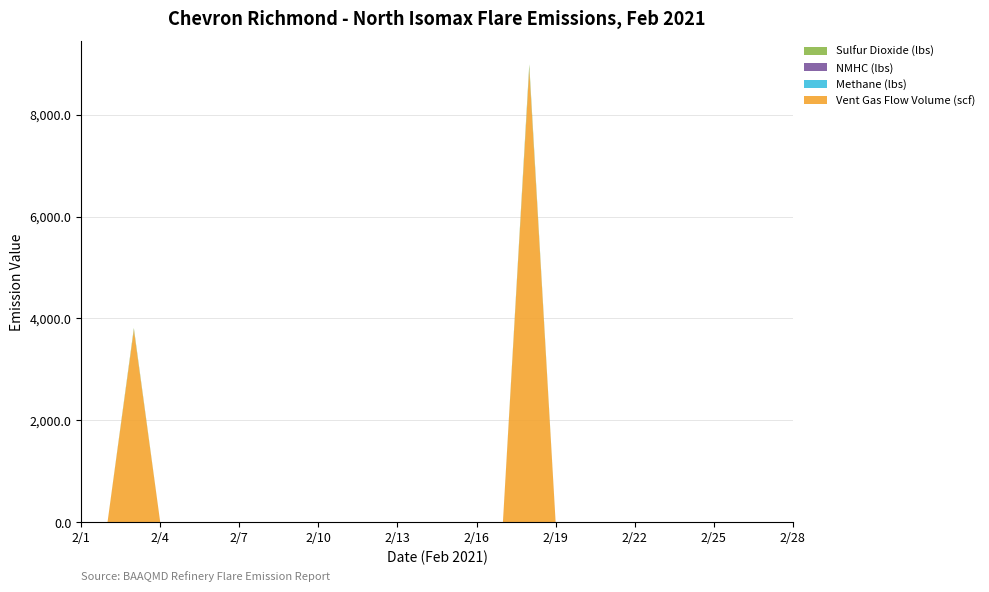

Reading right to left, list all the values displayed in this chart.

Vent Gas Flow Volume (scf): 0.0	0.0	0.0	0.0	0.0	0.0	0.0	0.0	0.0	0.0	8895.8	0.0	0.0	0.0	0.0	0.0	0.0	0.0	0.0	0.0	0.0	0.0	0.0	0.0	0.0	3774.2	0.0	0.0
Methane (lbs): 0.0	0.0	0.0	0.0	0.0	0.0	0.0	0.0	0.0	0.0	2.5	0.0	0.0	0.0	0.0	0.0	0.0	0.0	0.0	0.0	0.0	0.0	0.0	0.0	0.0	1.1	0.0	0.0
NMHC (lbs): 0.0	0.0	0.0	0.0	0.0	0.0	0.0	0.0	0.0	0.0	7.0	0.0	0.0	0.0	0.0	0.0	0.0	0.0	0.0	0.0	0.0	0.0	0.0	0.0	0.0	3.0	0.0	0.0
Sulfur Dioxide (lbs): 0.0	0.0	0.0	0.0	0.0	0.0	0.0	0.0	0.0	0.0	83.8	0.0	0.0	0.0	0.0	0.0	0.0	0.0	0.0	0.0	0.0	0.0	0.0	0.0	0.0	35.6	0.0	0.0